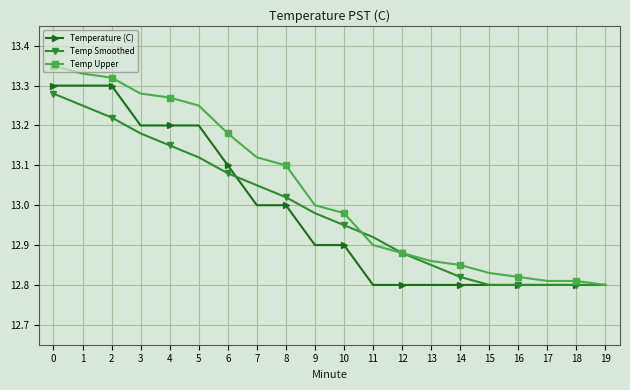

Is it true that Temperature (C) equals 12.8 at 13?

True